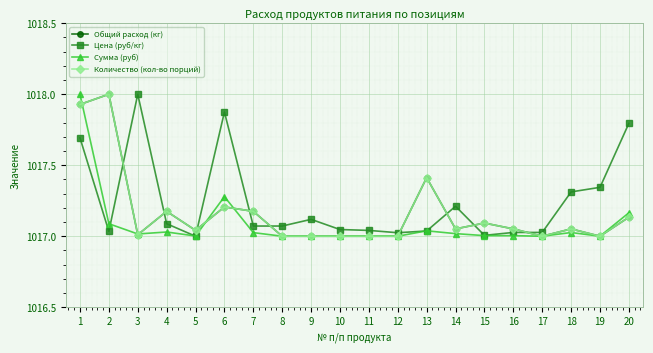

What is the difference between the highest and lowest values at 19?

0.3